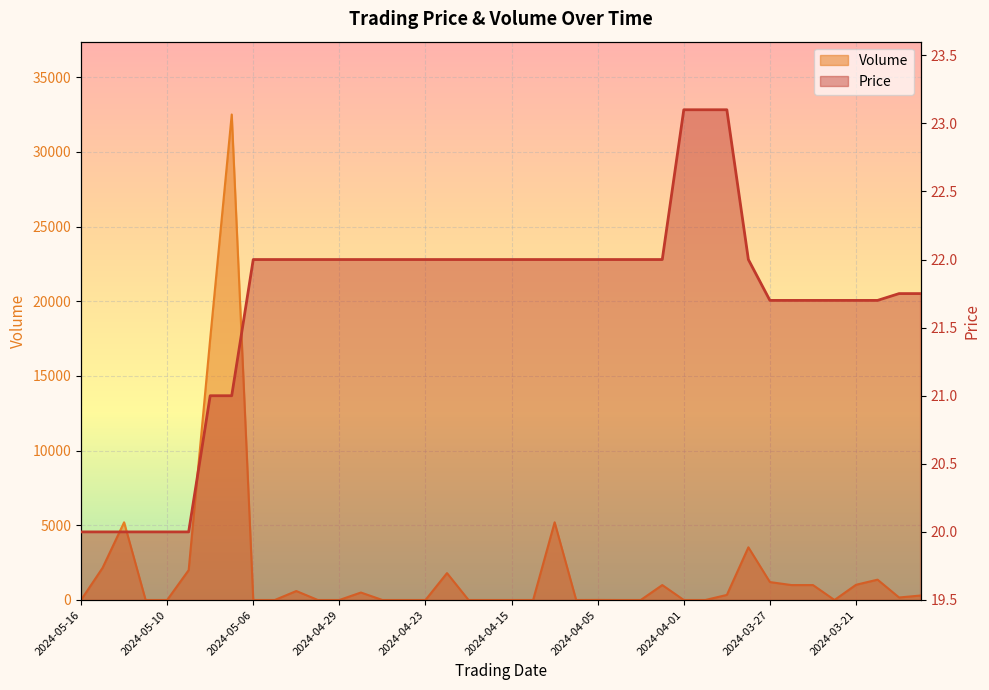

The Volume series shows 1360.7 at 2024-03-25. True or false?

False